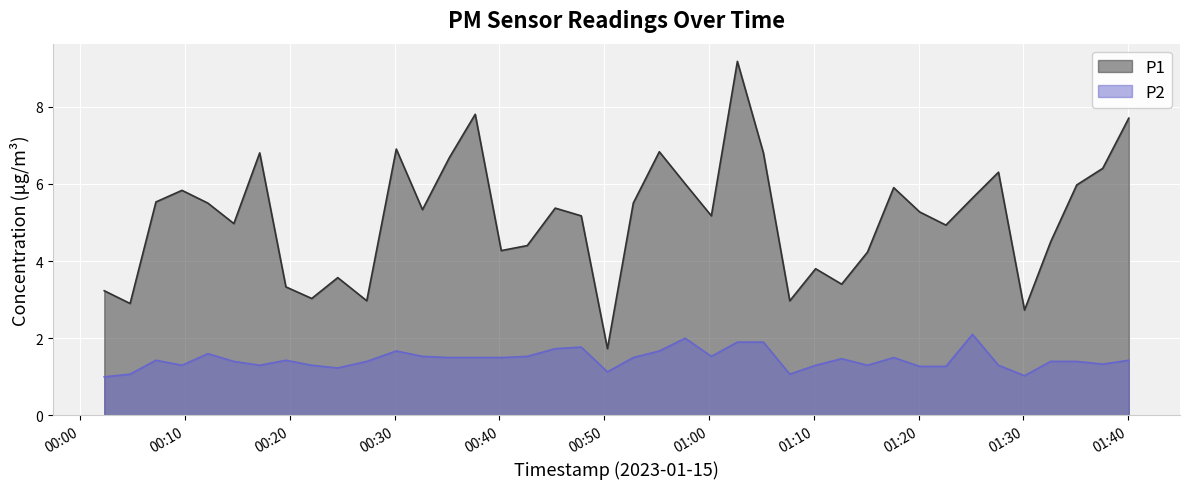

What are all the series names shown in the legend?

P1, P2